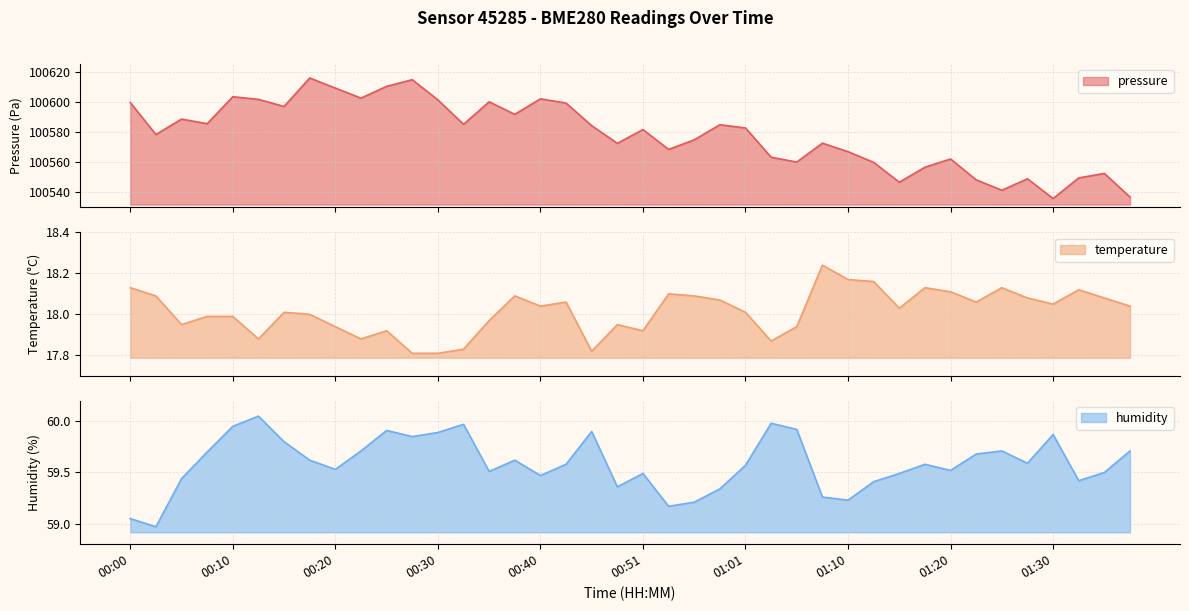

At how many categories does at least one series exceed 41101?

40